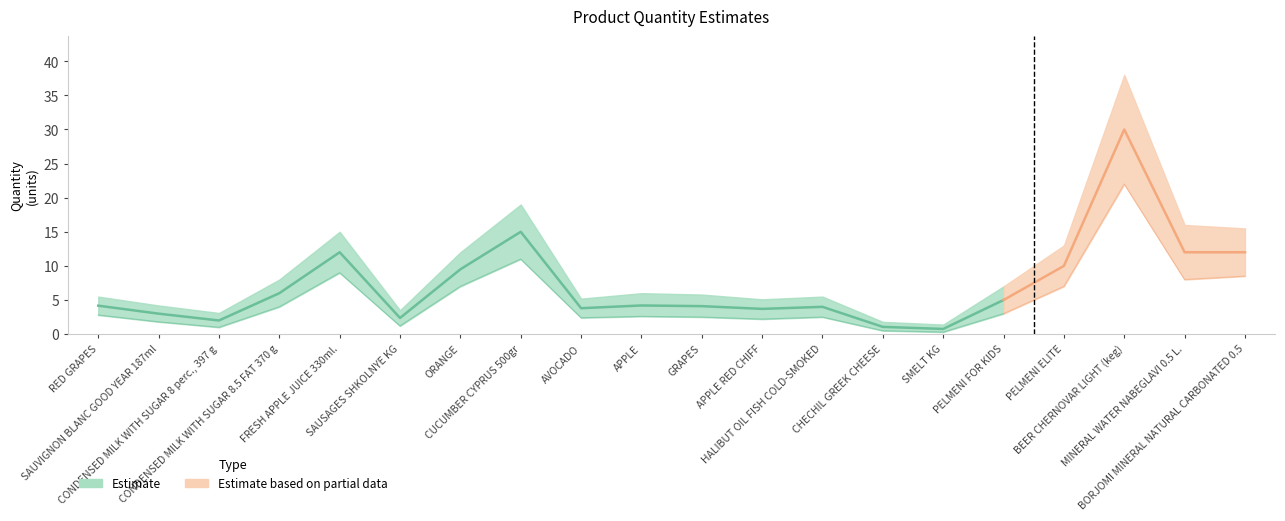

Where is the first local maximum for Lower bound?

FRESH APPLE JUICE 330ml.